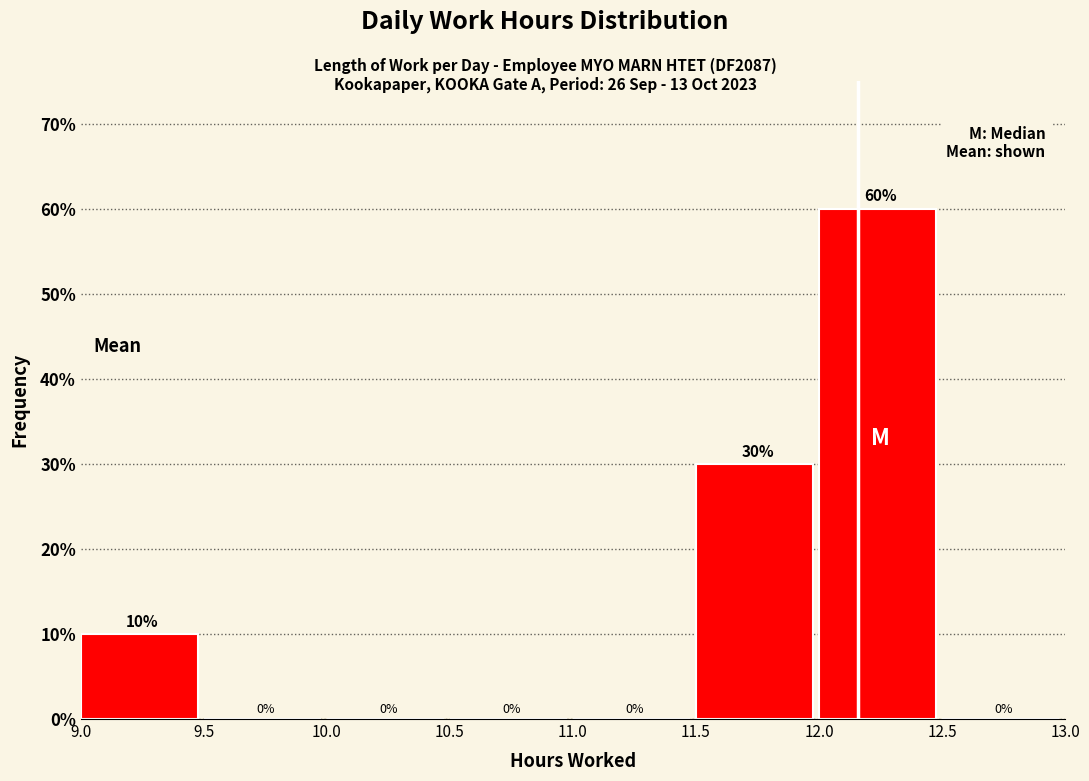

Reading left to right, list every bar in this chart as the range it spans on the x-axis followed by its height.

9.0 to 9.5: 10
9.5 to 10.0: 0
10.0 to 10.5: 0
10.5 to 11.0: 0
11.0 to 11.5: 0
11.5 to 12.0: 30
12.0 to 12.5: 60
12.5 to 13.0: 0